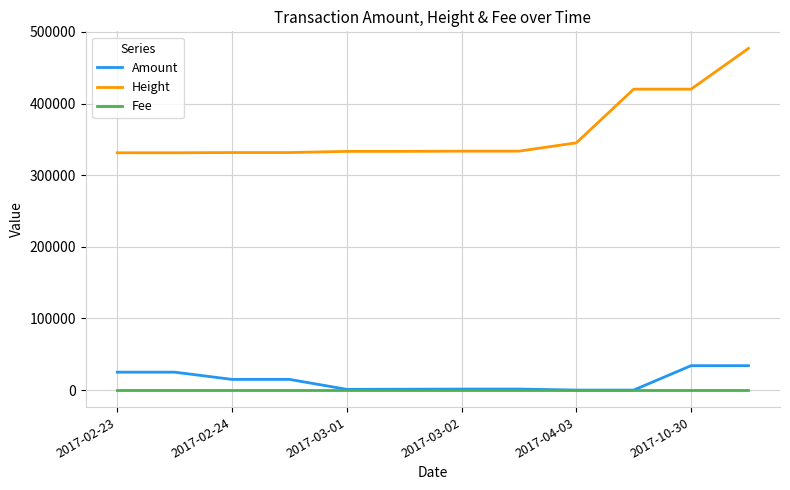

What is the smallest value displayed?

1.0